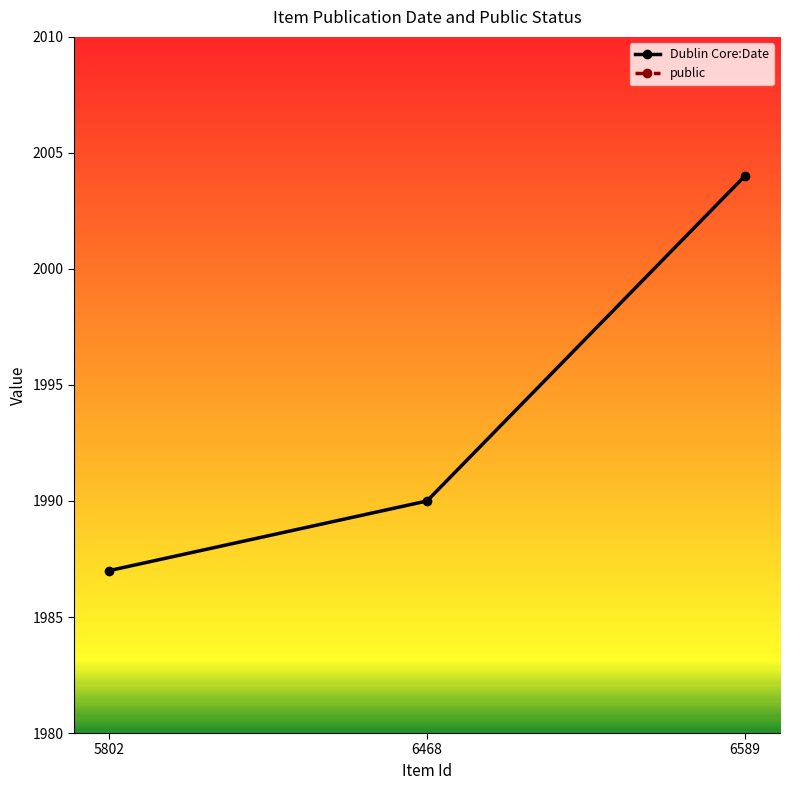

What are all the series names shown in the legend?

Dublin Core:Date, public